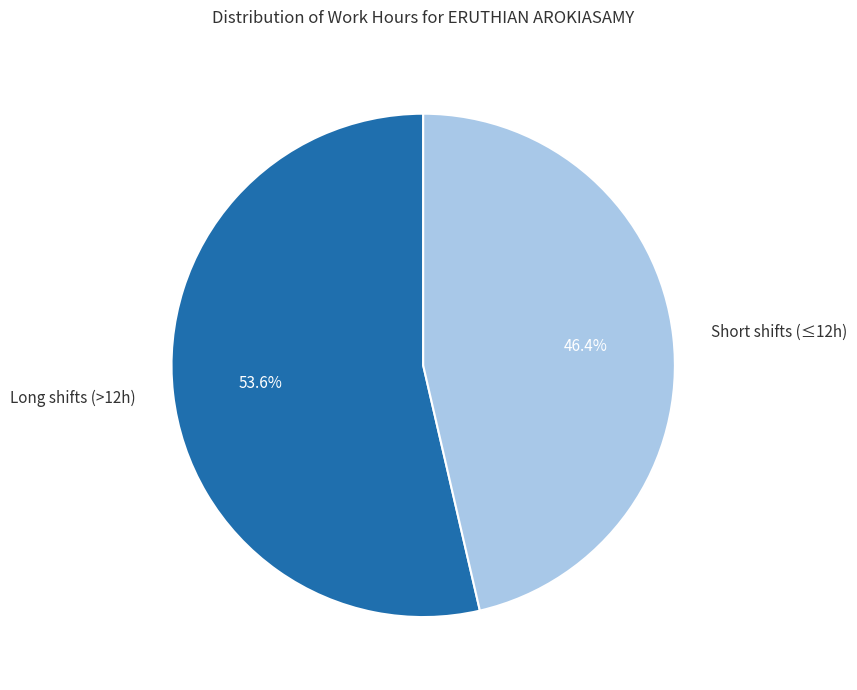

Does any single category account for the majority?

Yes